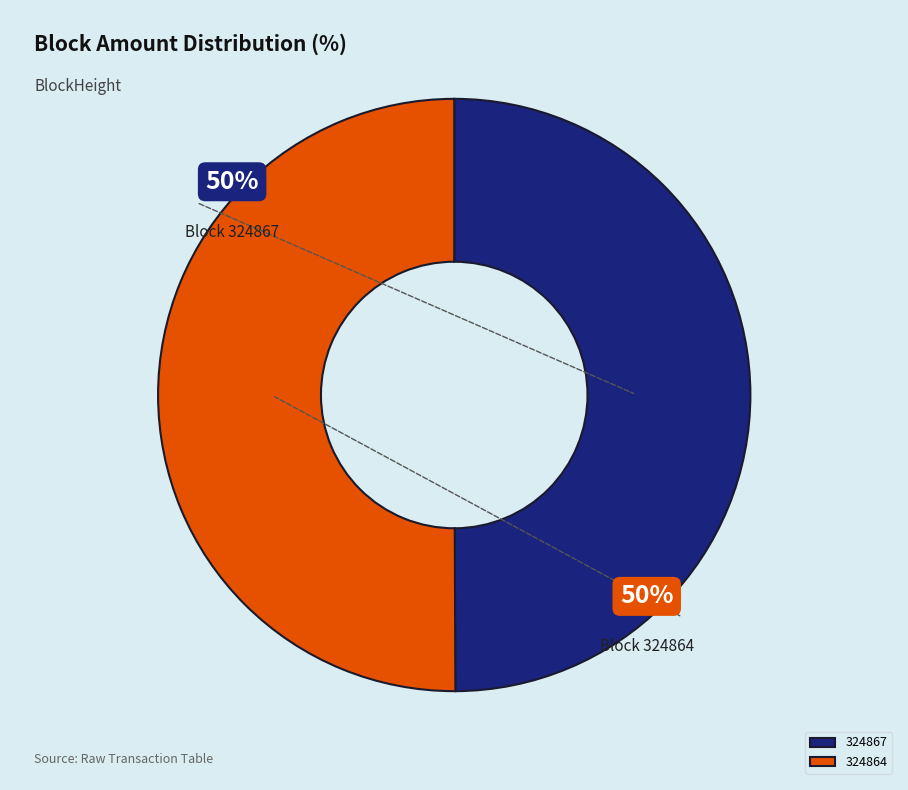

True or false: 324867 accounts for 37% of the total.

False